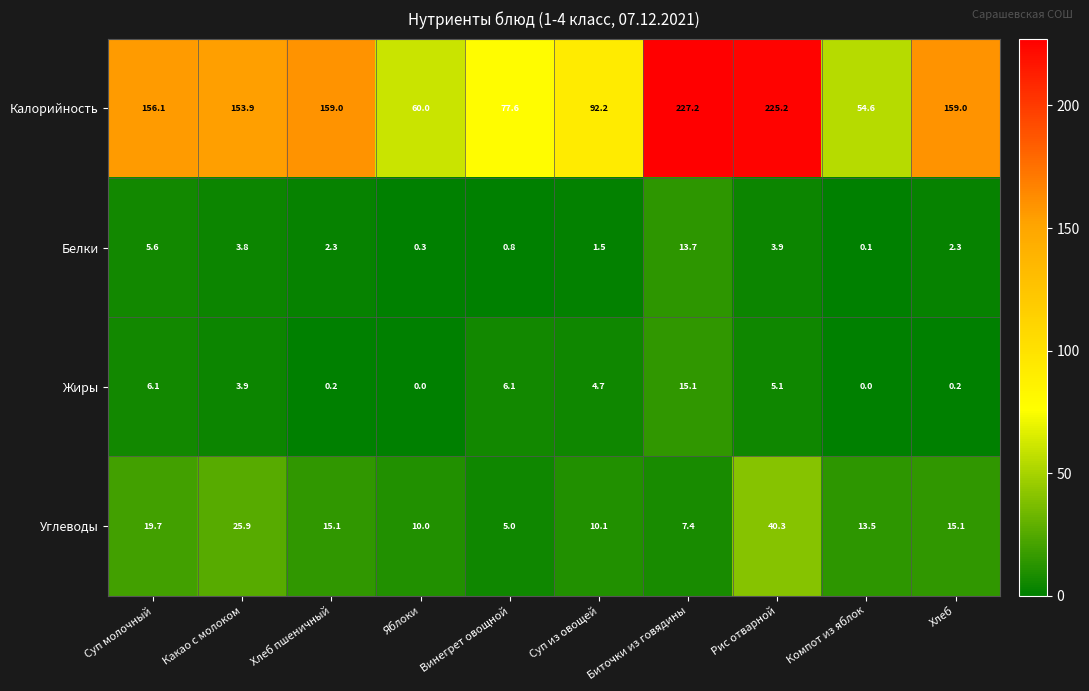

What is the sum of all Углеводы values?

162.1